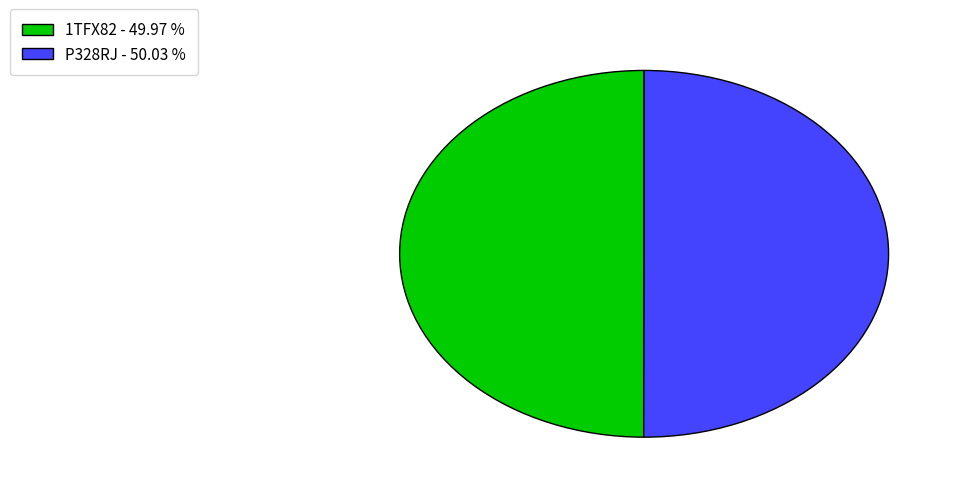

Approximately how many times larger is the value at P328RJ compared to 1TFX82?

1.0